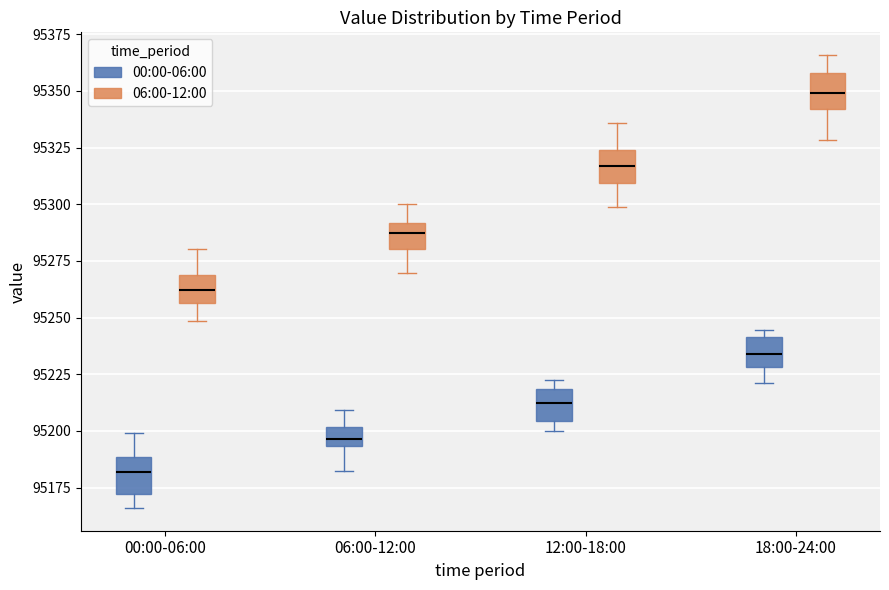

Where is the upper edge of the box for 00:00-06:00 (06:00-12:00) on the y-axis? The values are not printed on the chart, so give them approximately, as read against the axis.

95270